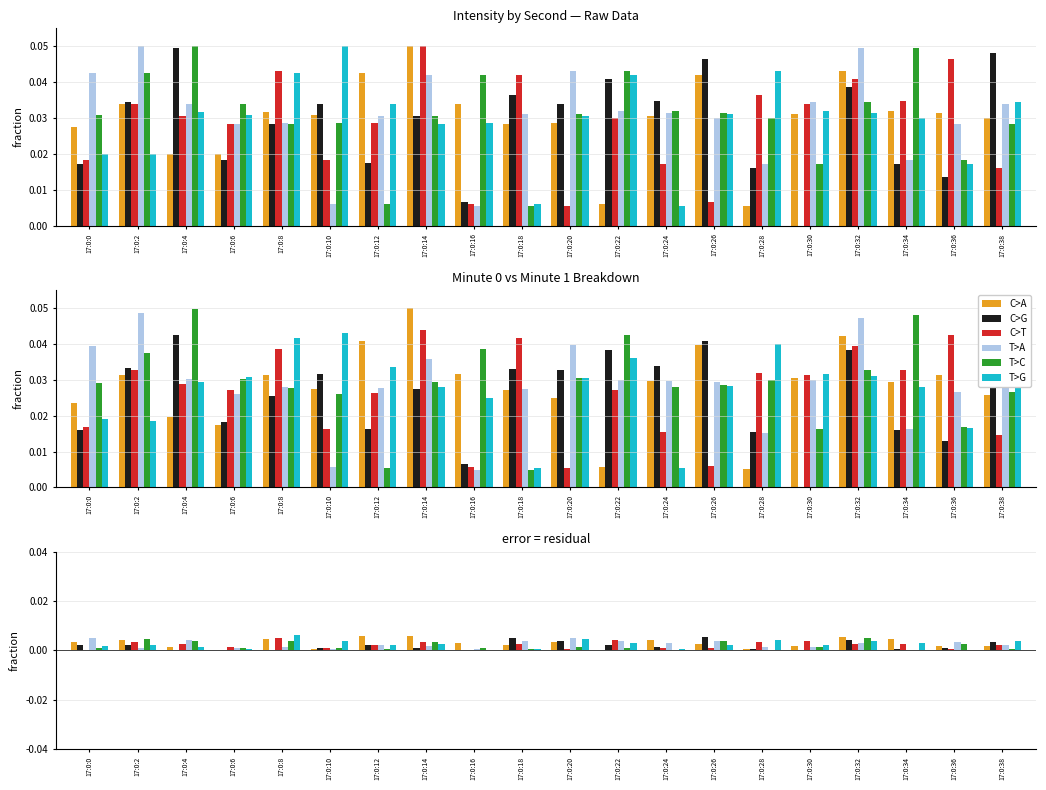

What are all the series names shown in the legend?

C>A, C>G, C>T, T>A, T>C, T>G